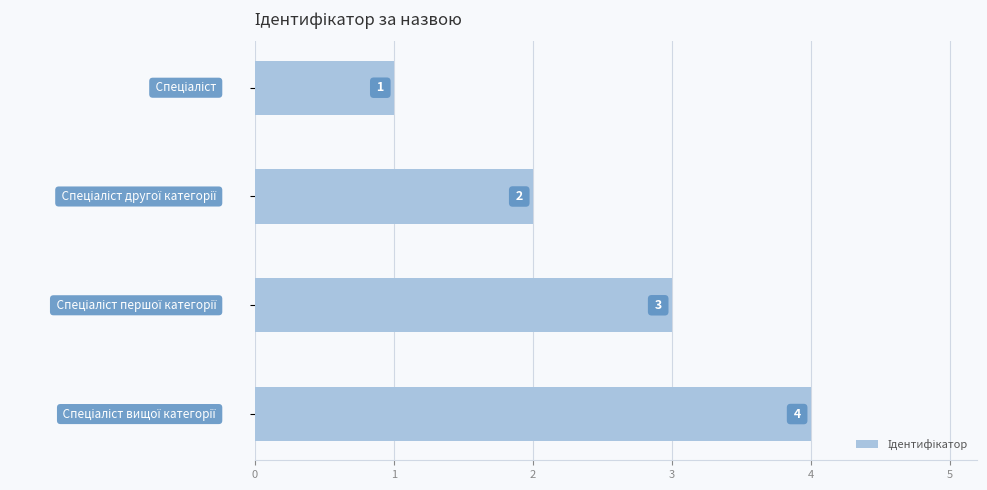

Count the values in the range 2 to 4.

3